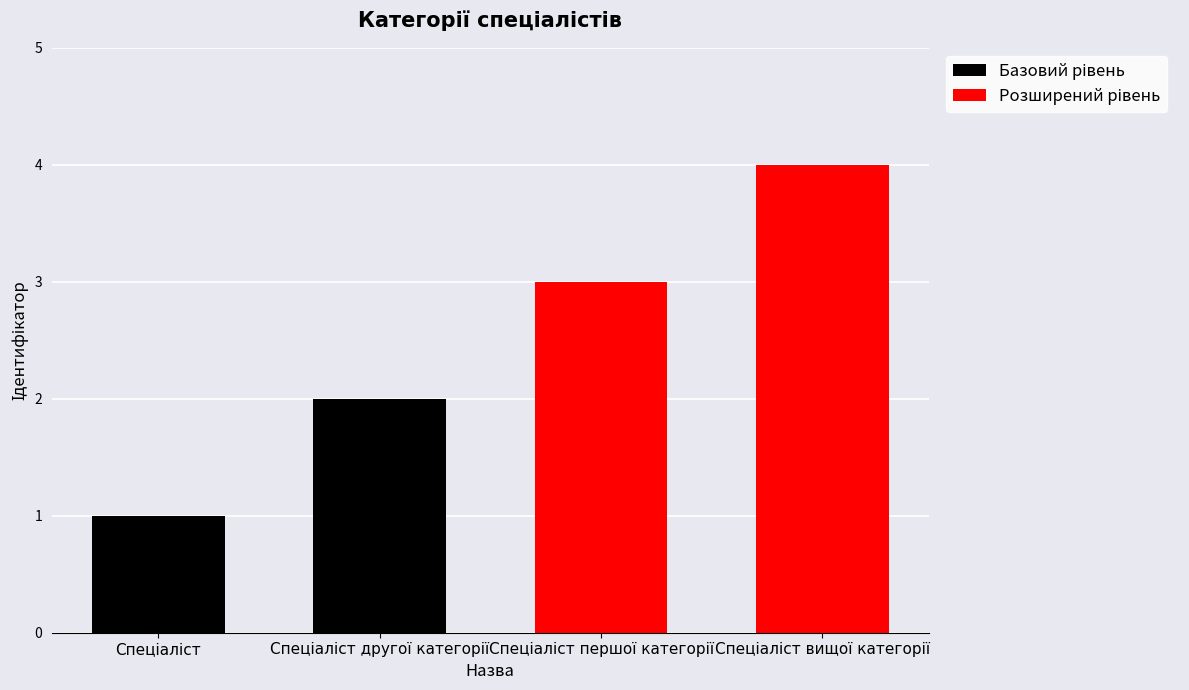

What is the label of the 1st bar from the left?

Спеціаліст